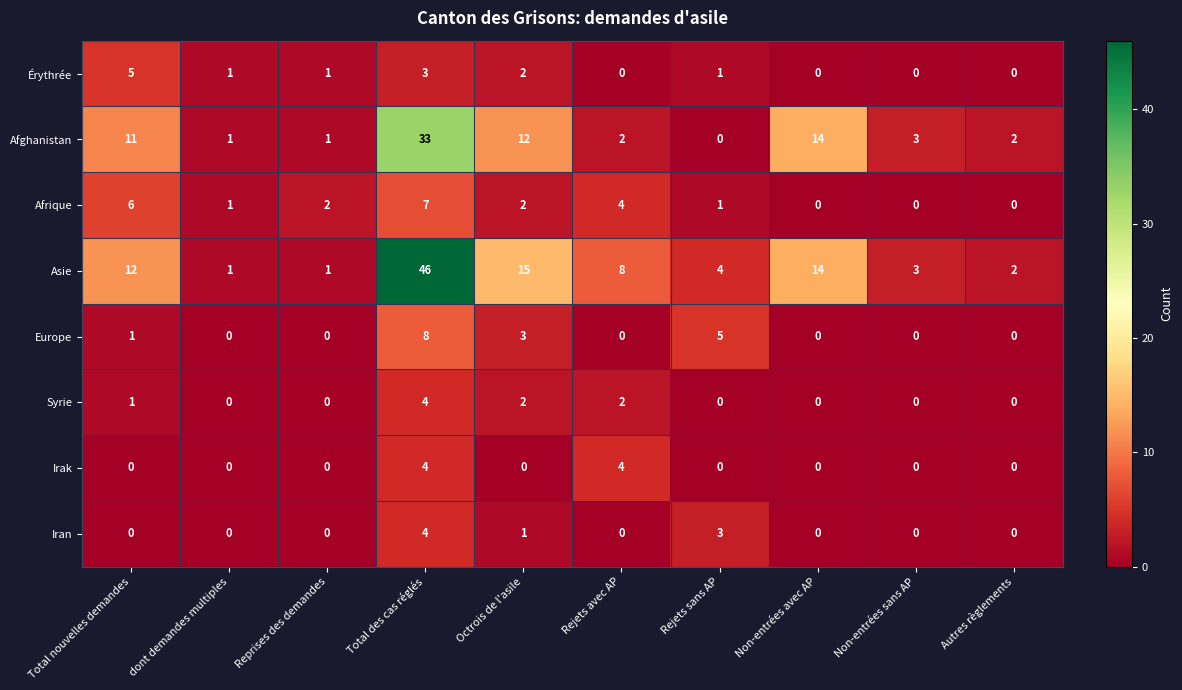

At which label does Asie first exceed 8?

Total nouvelles demandes